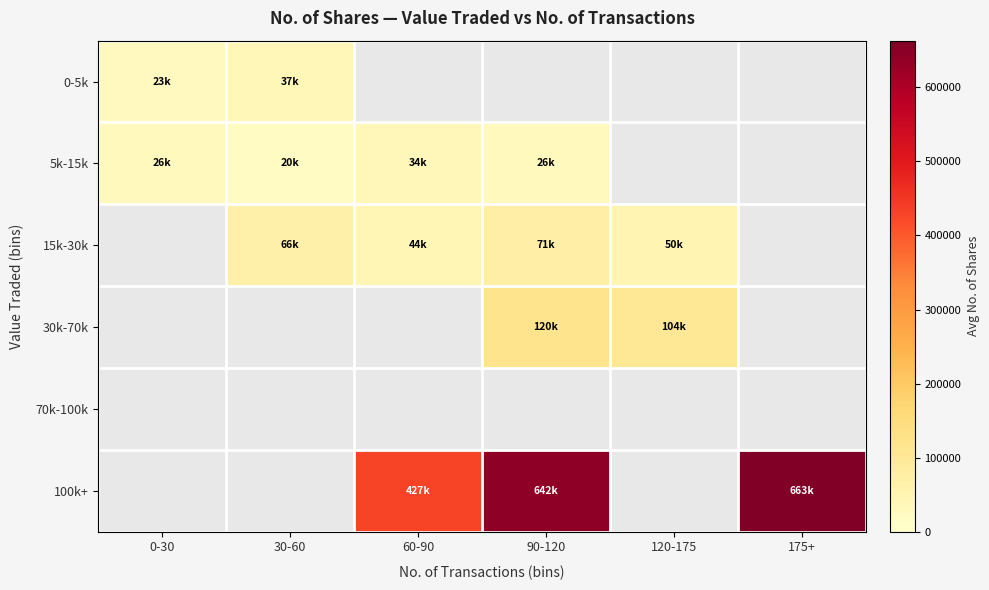

How many values in 15k-30k are above zero?

4